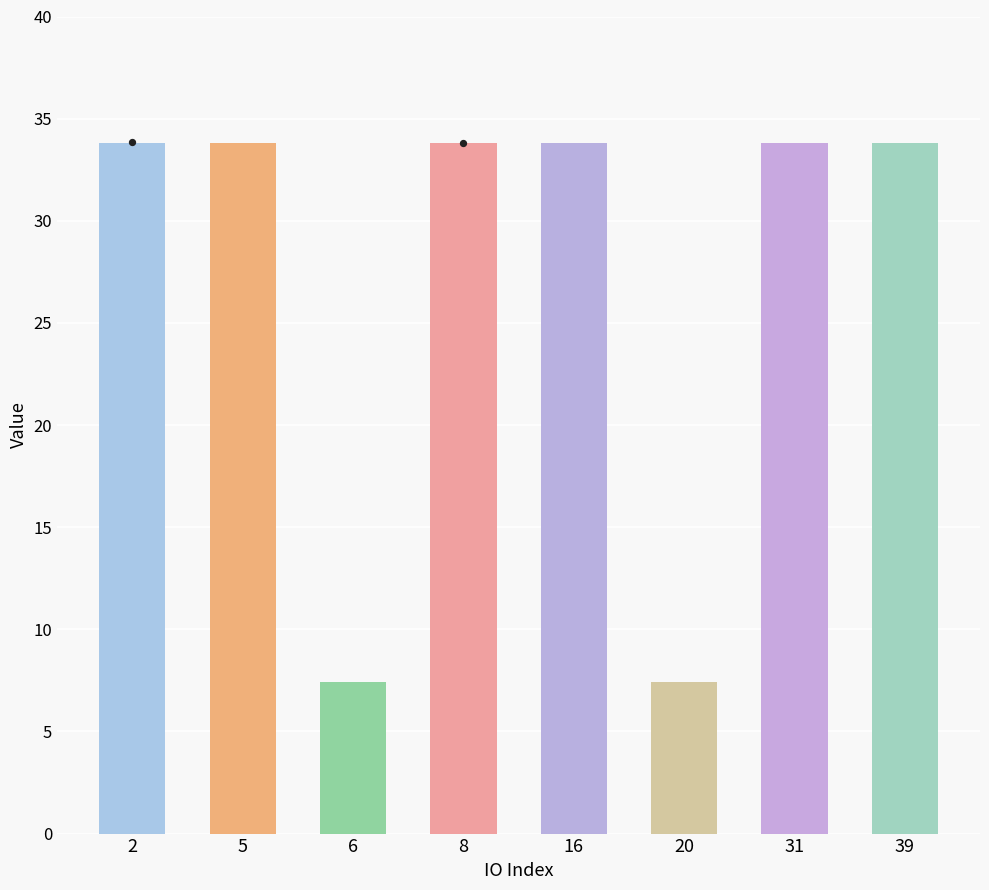

Approximately how many times larger is the value at 6 compared to 20?

1.0